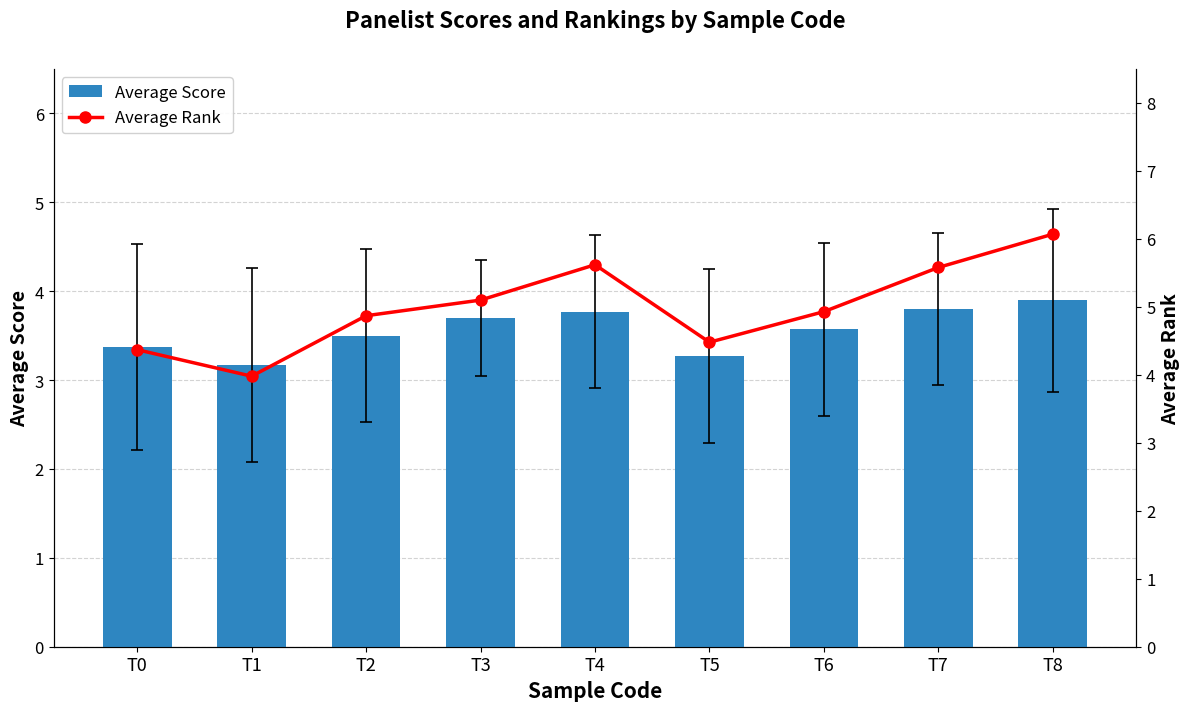

Reading left to right, transcribe all the data shown in this chart.

Average Score: 3.4	3.2	3.5	3.7	3.8	3.3	3.6	3.8	3.9
Average Rank: 4.4	4.0	4.9	5.1	5.6	4.5	4.9	5.6	6.1